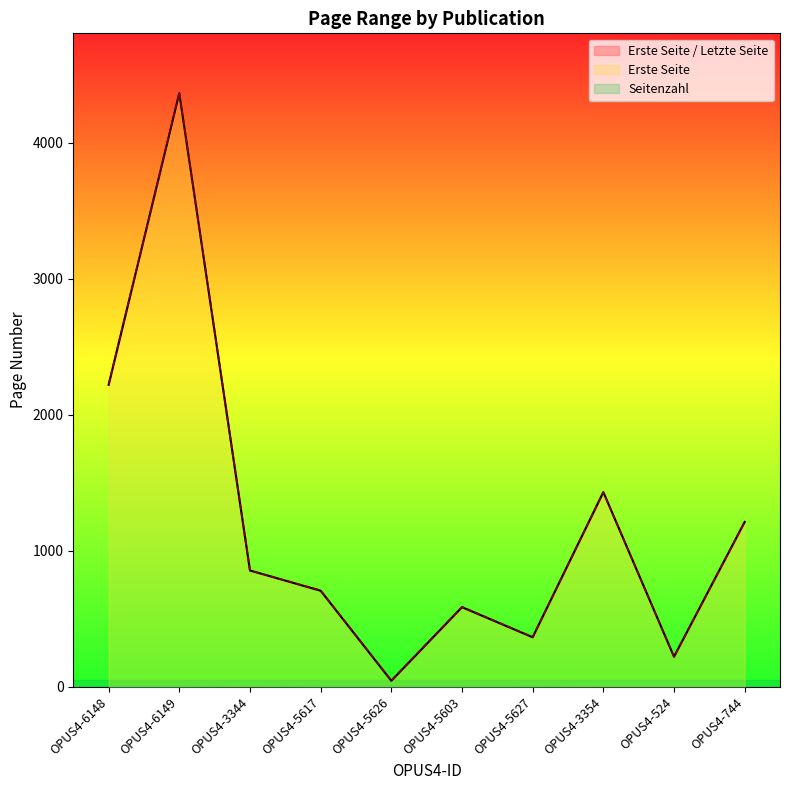

How many values in the Erste Seite series are below 856?

5